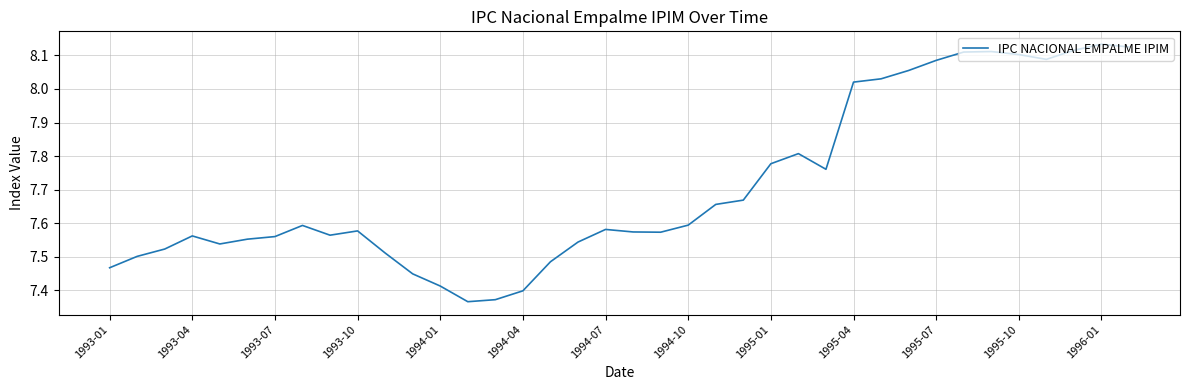

What is the difference between the maximum and minimum values?

0.8